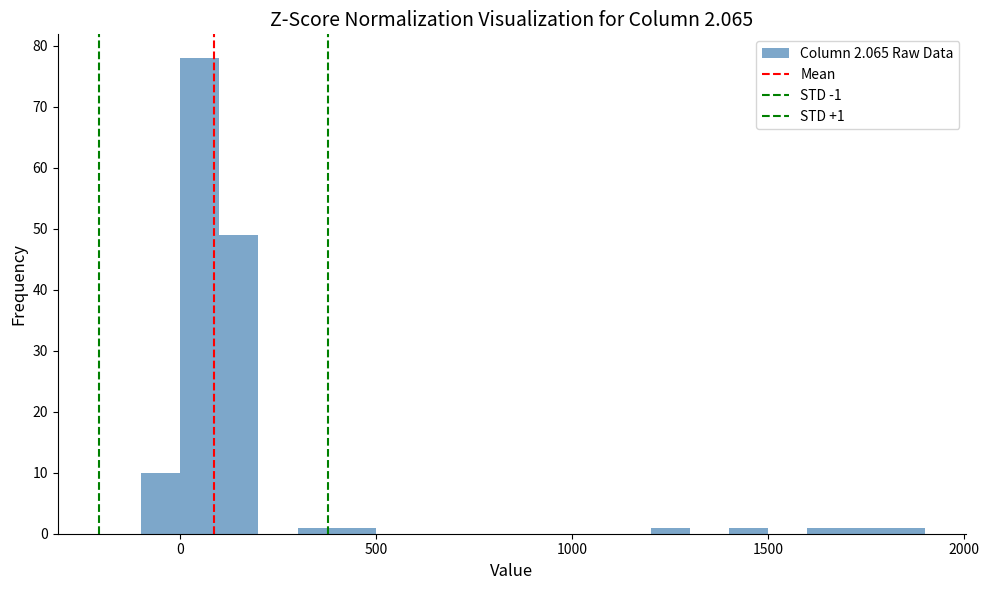

Around what value on the x-axis is the tallest bar? Give the approximate position of its centre, as read against the axis.

50